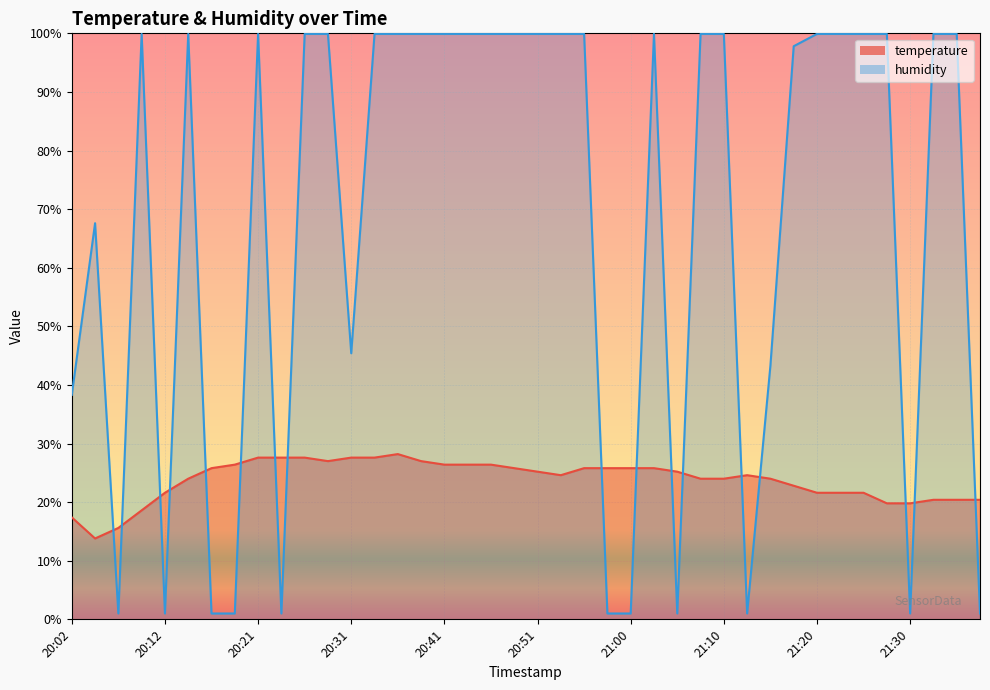

True or false: humidity and temperature intersect in this chart.

True